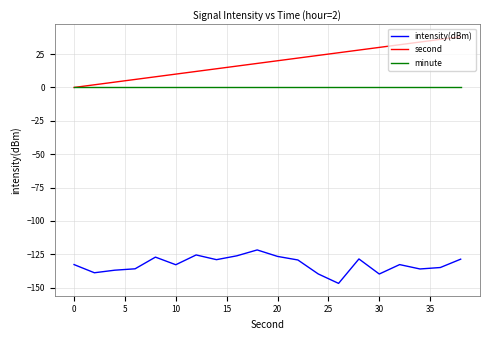

Which series has the largest range (max minus min)?

second